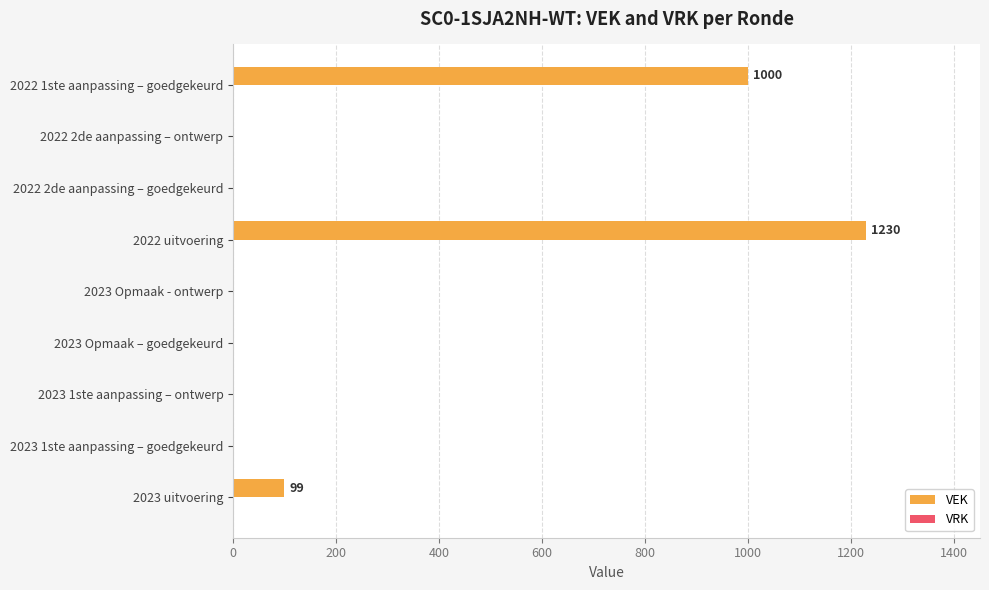

What is the sum of all values?

2329